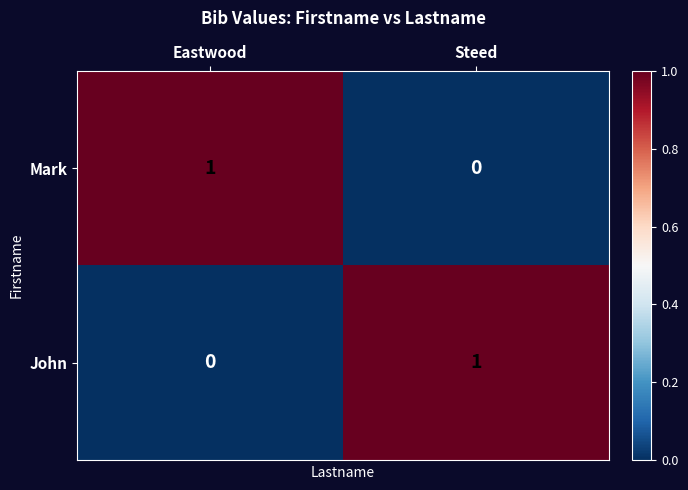

Reading right to left, list all the values displayed in this chart.

Mark: Steed=0	Eastwood=1
John: Steed=1	Eastwood=0